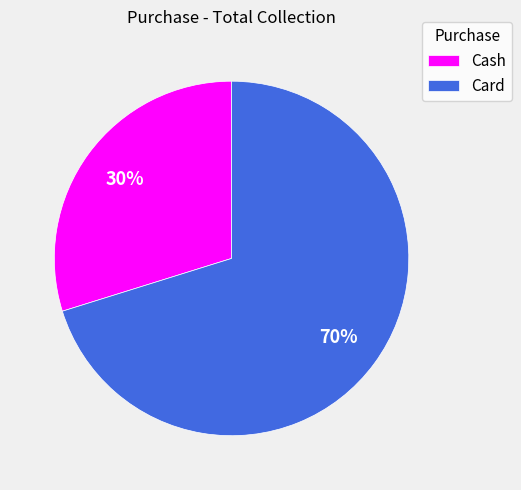

Count the number of slices in the pie.

2